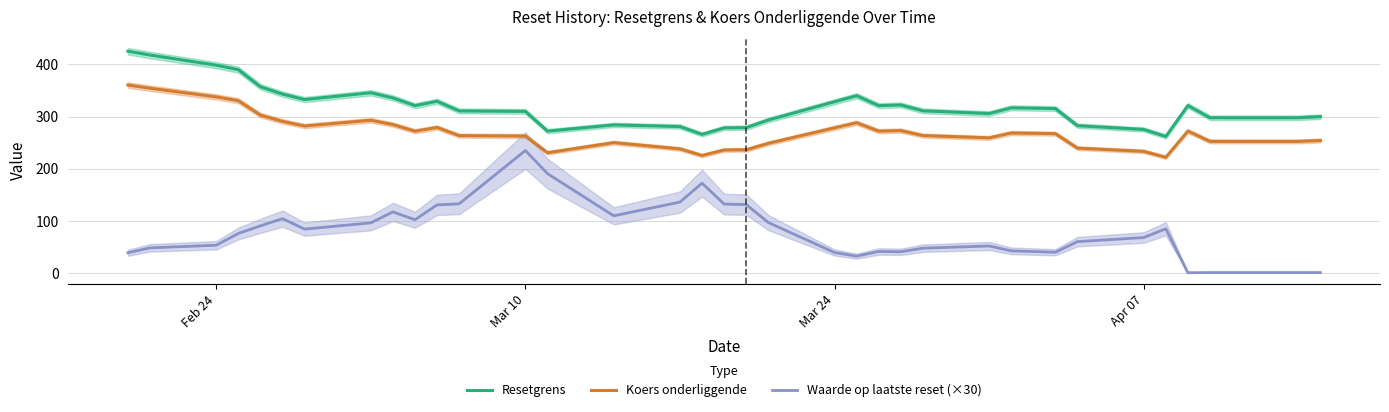

What is the difference between the second highest and minimum values in the Resetgrens series?

156.4